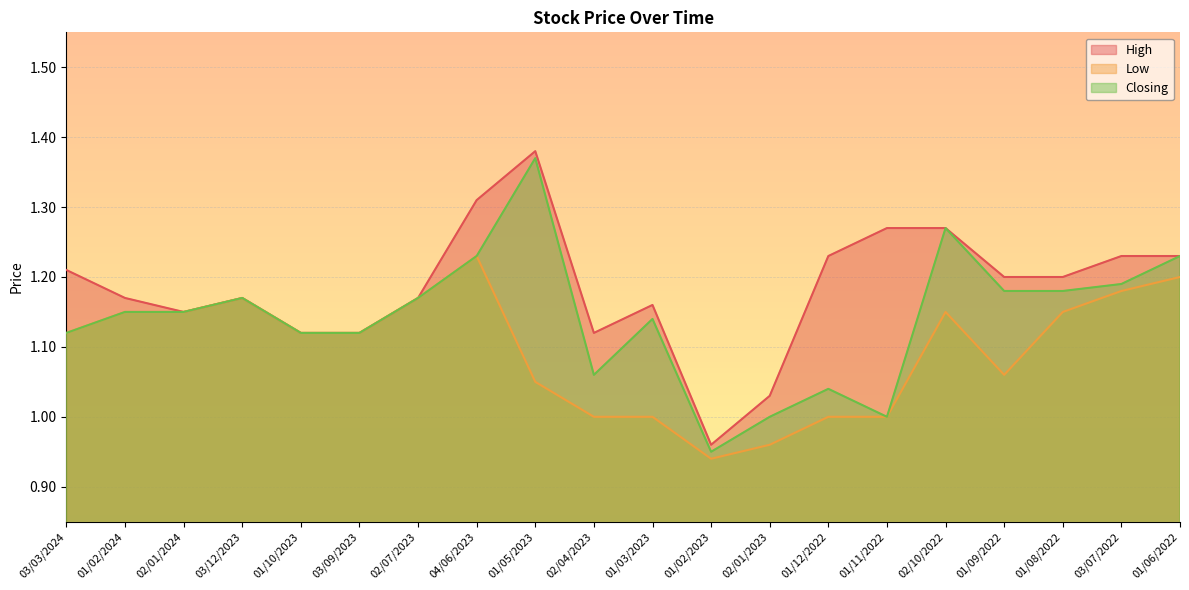

How many values in the Closing series are below 1?

1